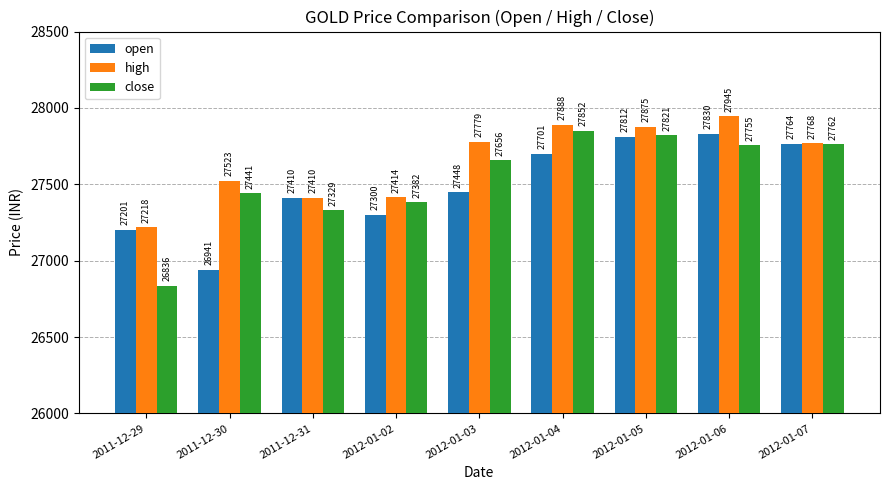

How many series are shown in this chart?

3